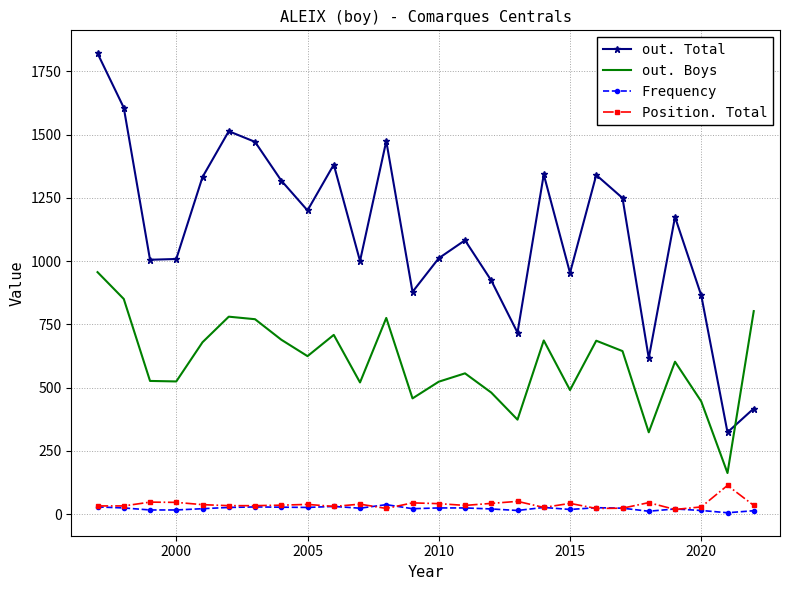

Which series has the largest range (max minus min)?

out. Total